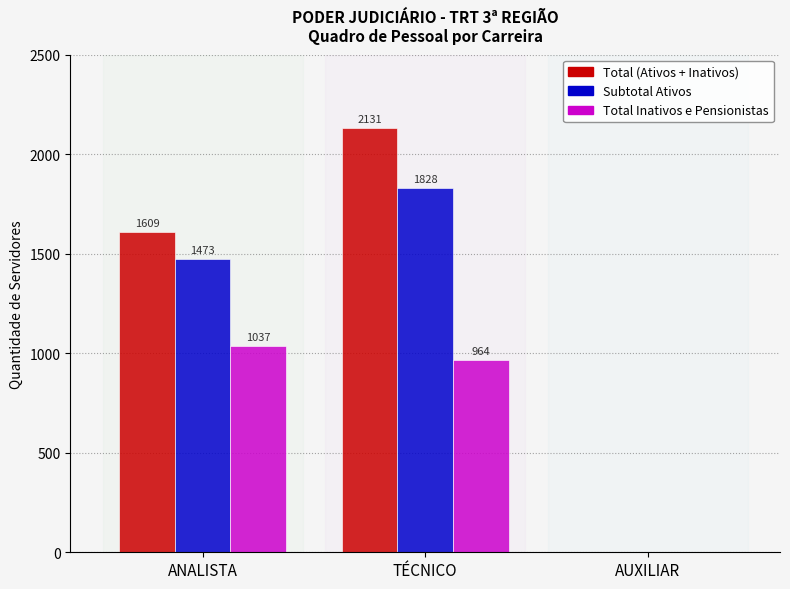

What is the greatest value displayed?

2131